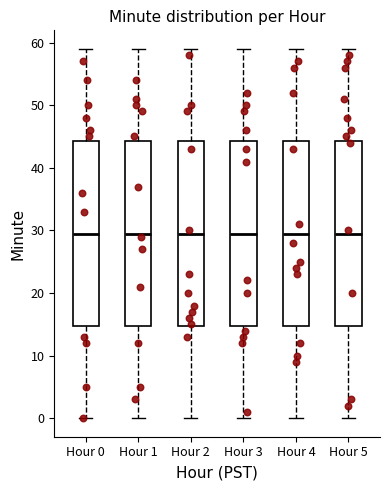

Where does the lower whisker of the box for Hour 1 end on the y-axis? The values are not printed on the chart, so give them approximately, as read against the axis.

0